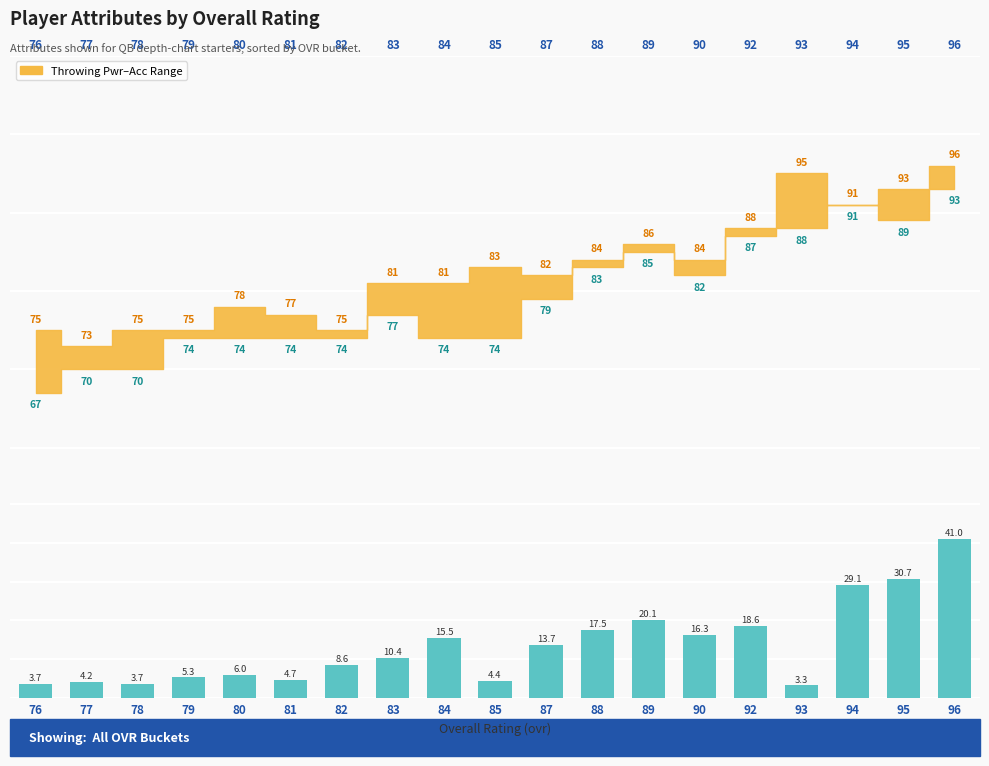

Approximately how many times larger is the value at 81 compared to 78?

1.3